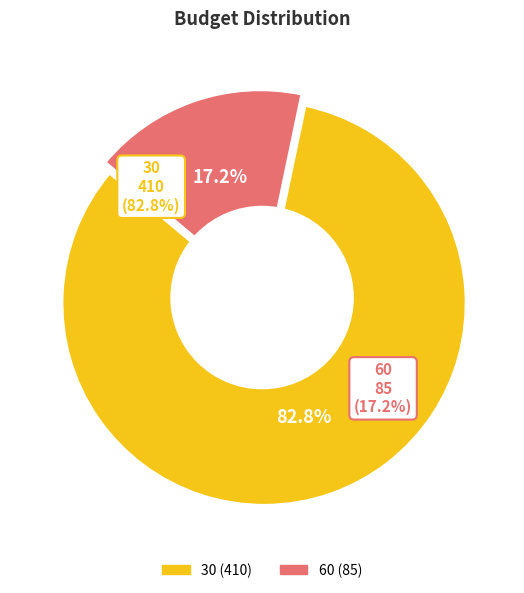

What is the ratio of the value at 60 to the value at 30?

0.2